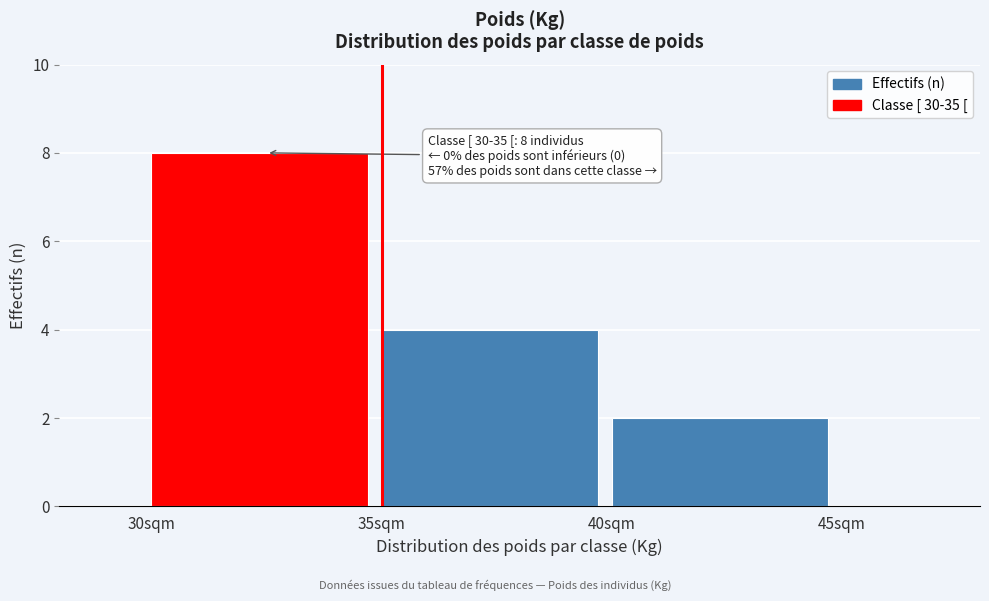

Reading left to right, list all the values displayed in this chart.

30sqm=8	35sqm=4	40sqm=2